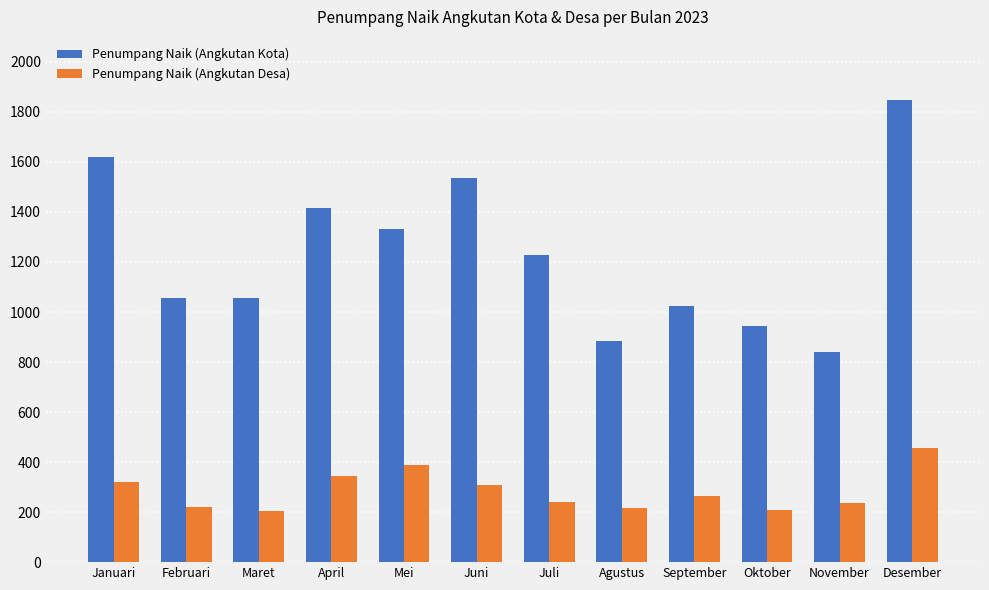

What is the greatest value displayed?

1847